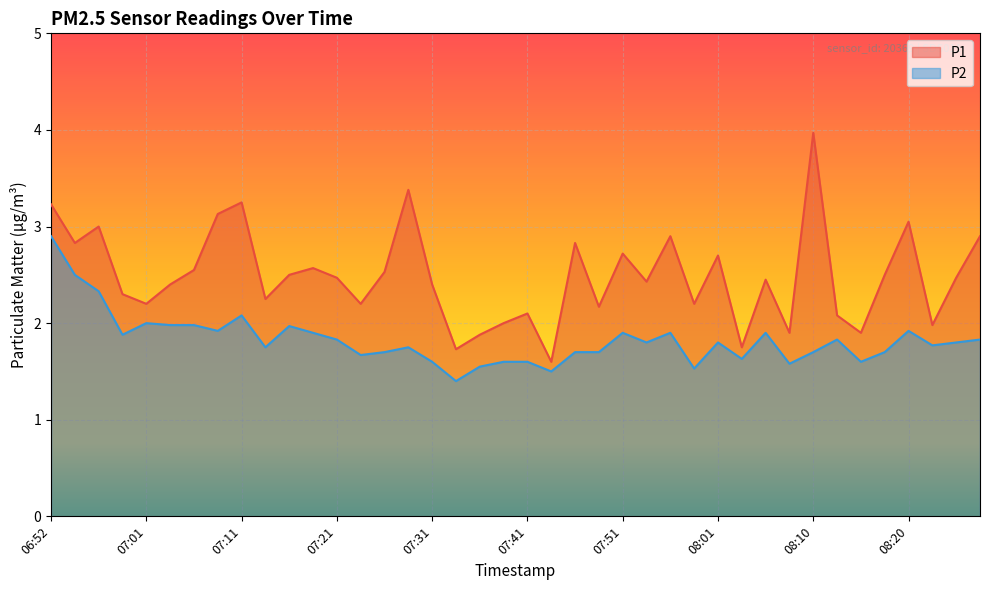

How many series are shown in this chart?

2